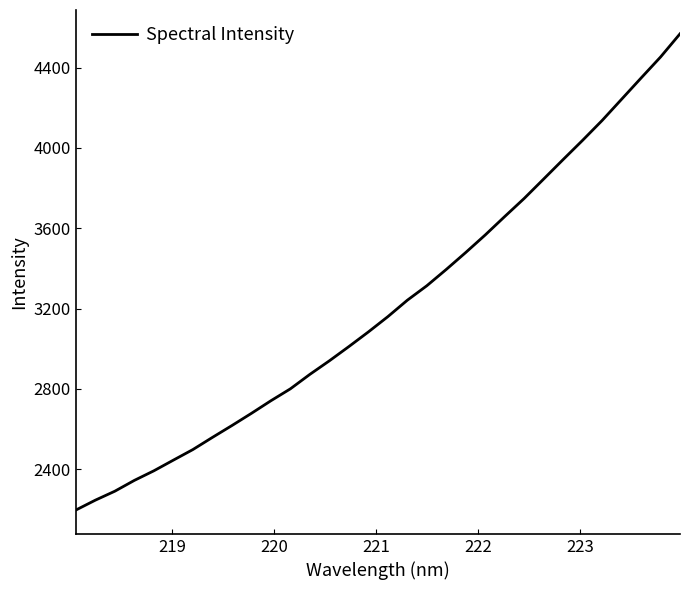

What is the minimum value shown in the chart?

2196.3